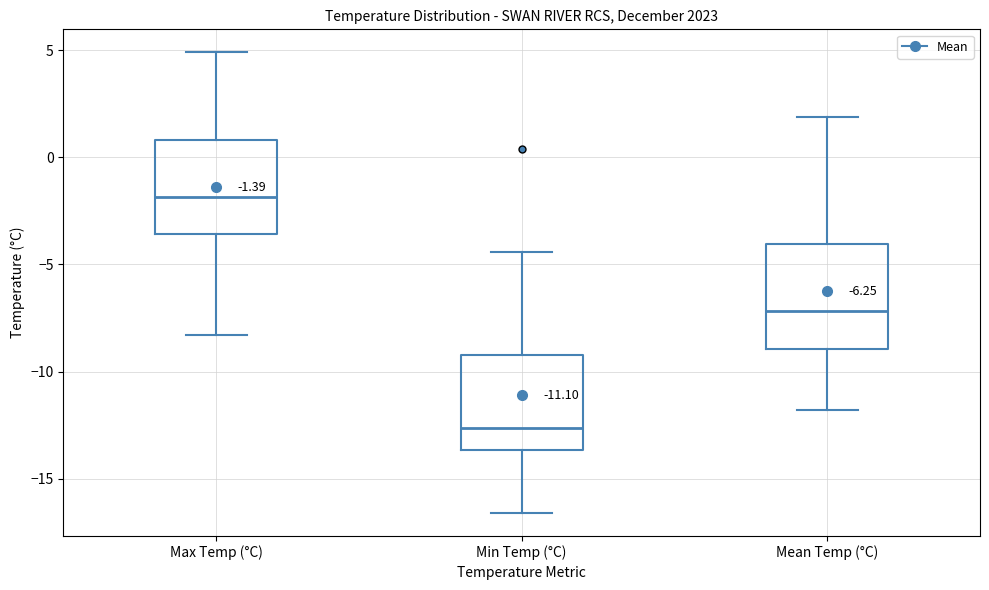

Which box's median line is the highest?

Max Temp (°C)